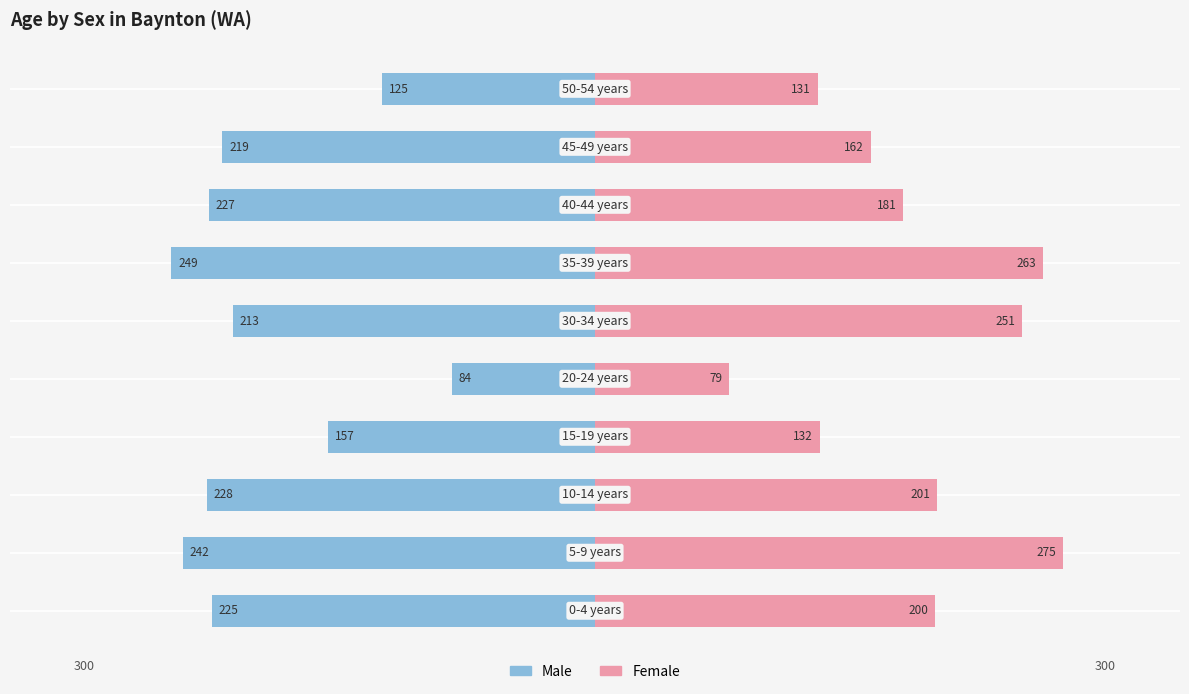

What is the minimum value for Females?

79